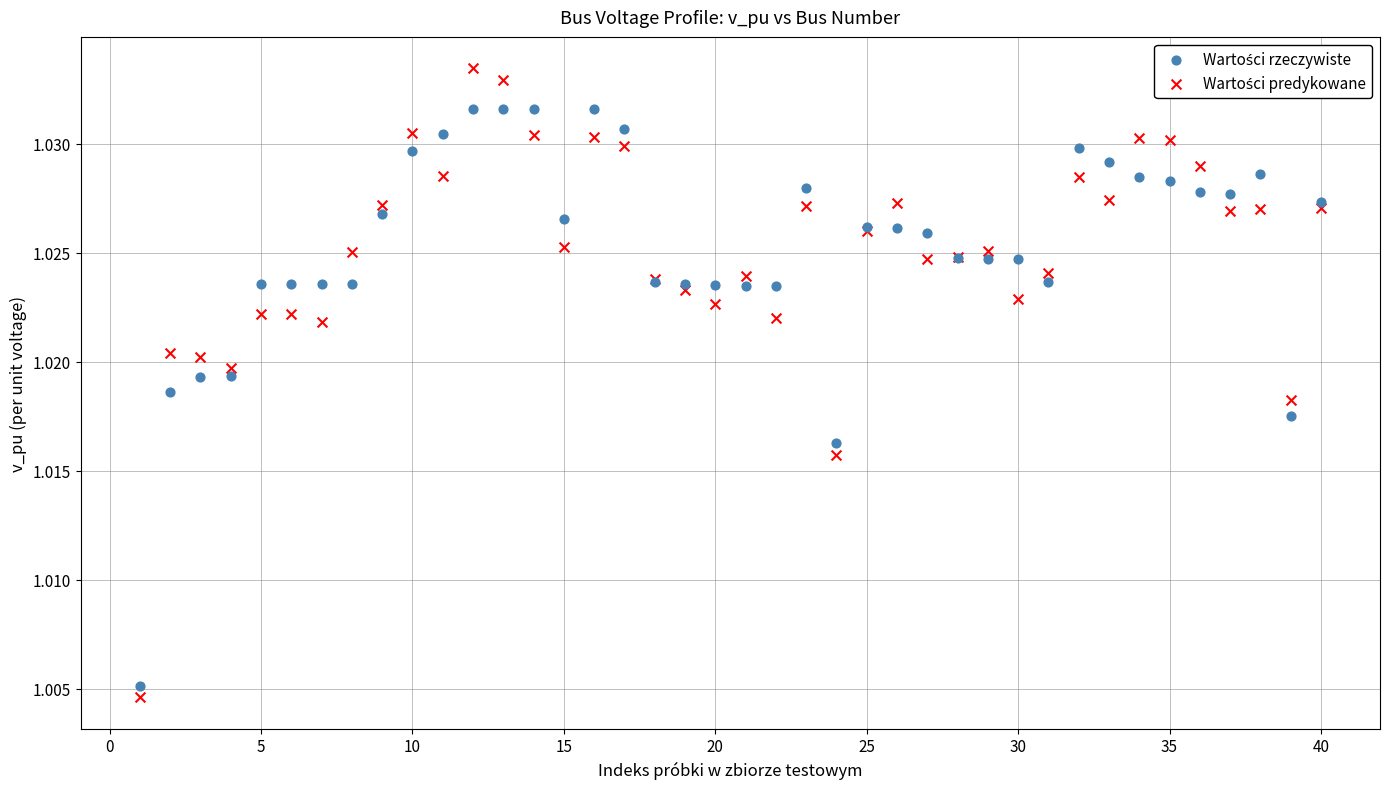

What is the X range (max minus min) for the scatter plot?

39.0